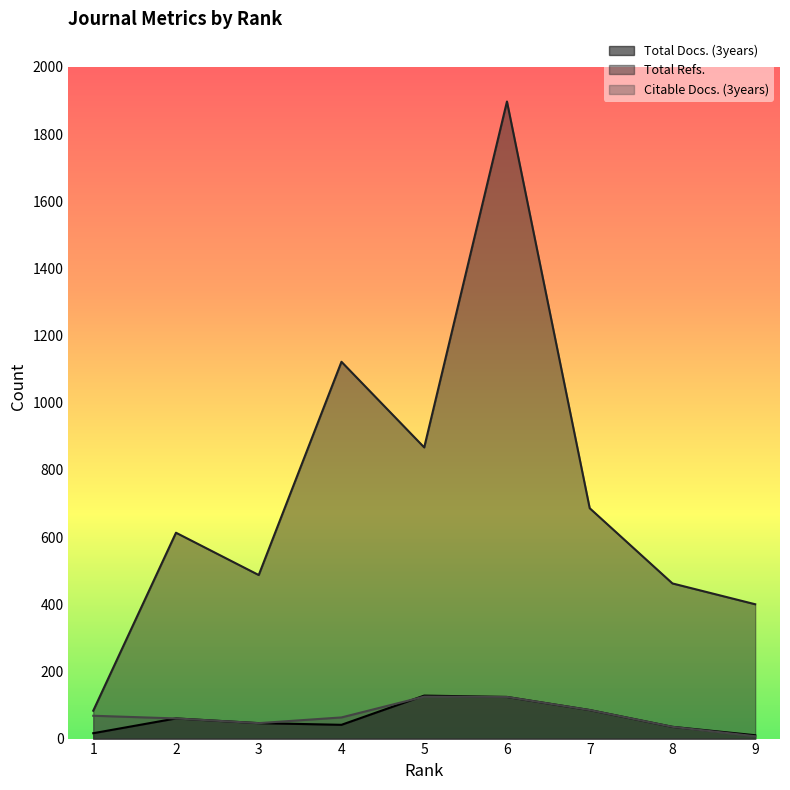

Which series changed the most between 4 and 5?

Total Refs.